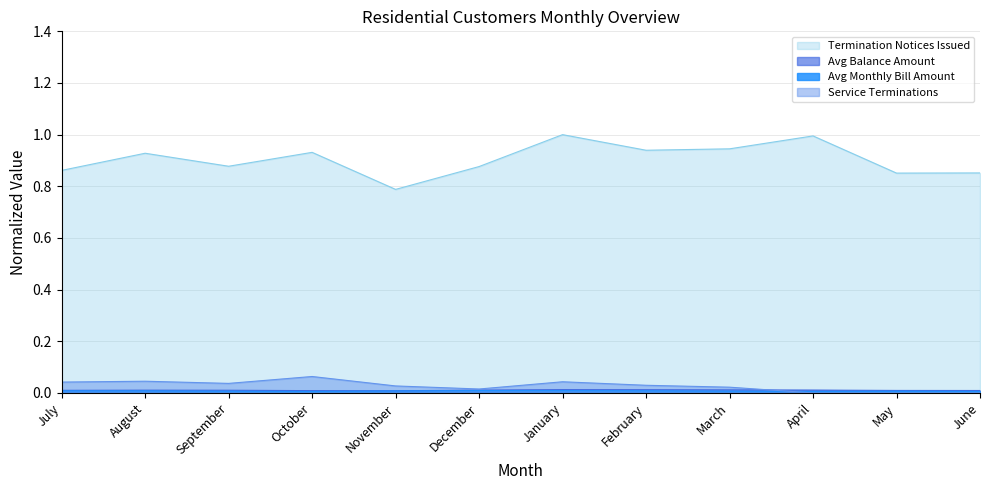

What is the difference between the highest and lowest values at May?

0.9